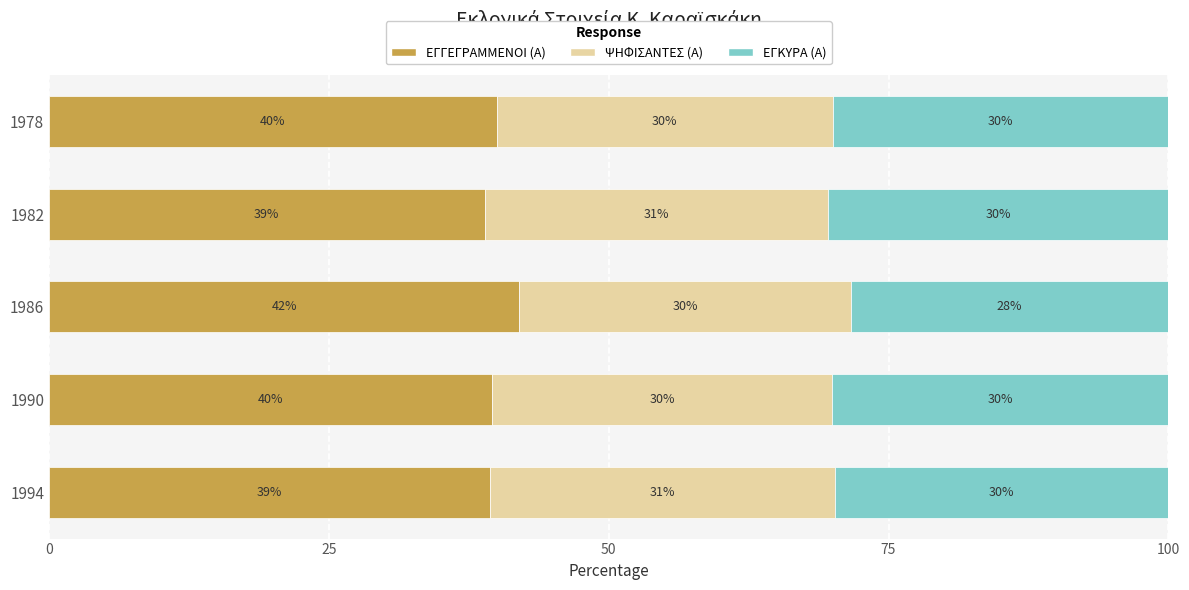

What is the total value across all series at 1986?

100.0